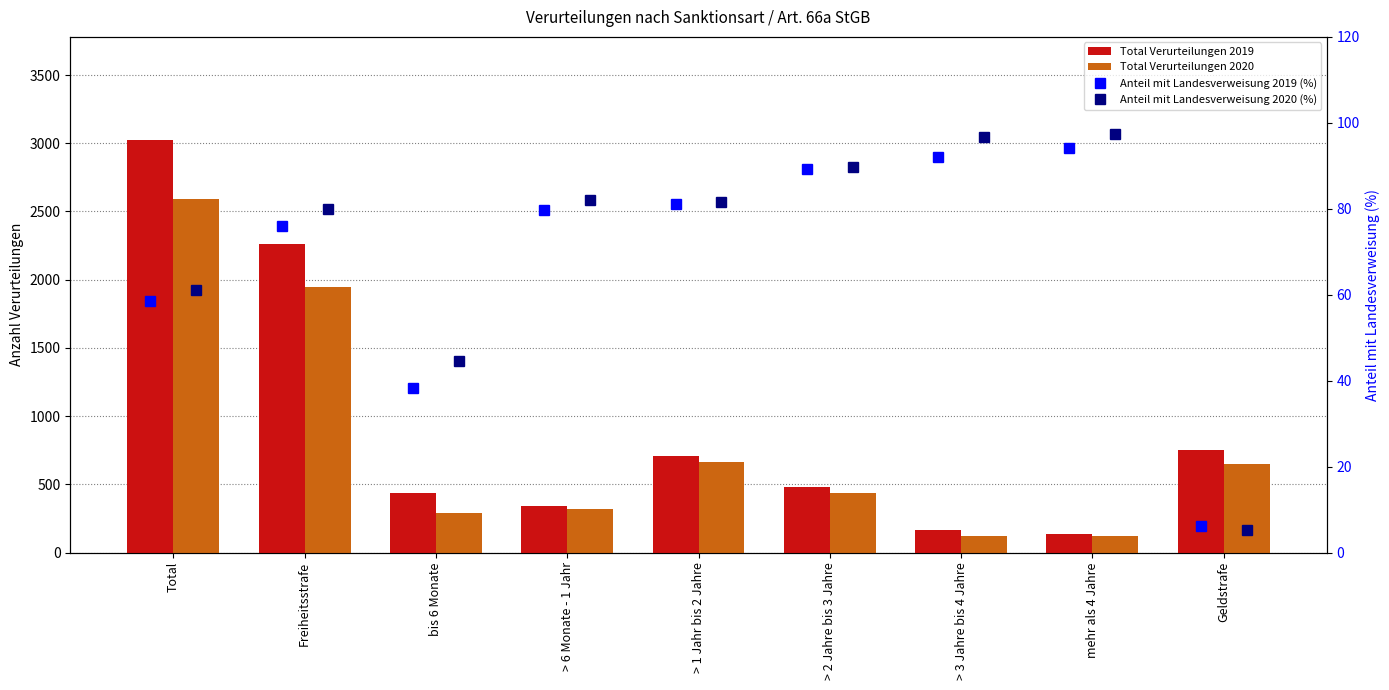

List the series in order of their peak value, lowest first.

Anteil mit Landesverweisung 2019 (%), Anteil mit Landesverweisung 2020 (%), Total Verurteilungen 2020, Total Verurteilungen 2019